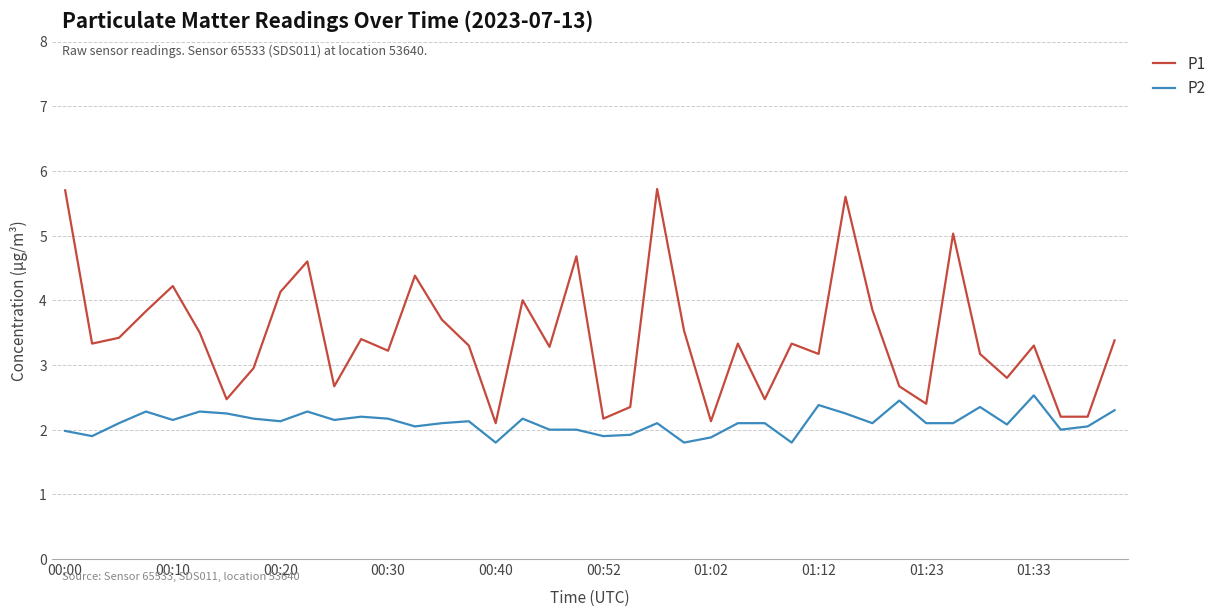

Which series has the widest spread of values?

P1